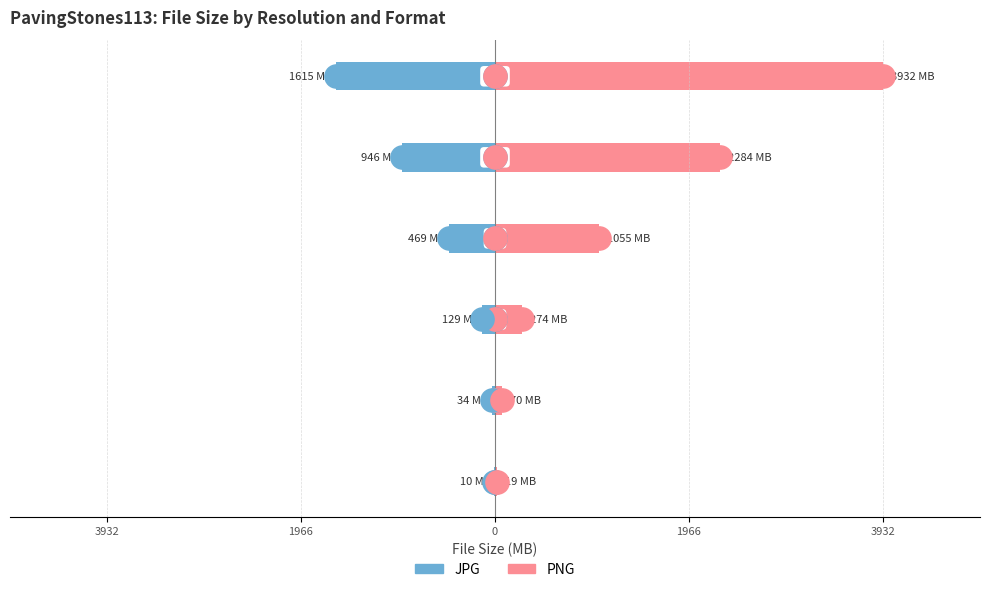

Which series has the largest total across all categories?

PNG